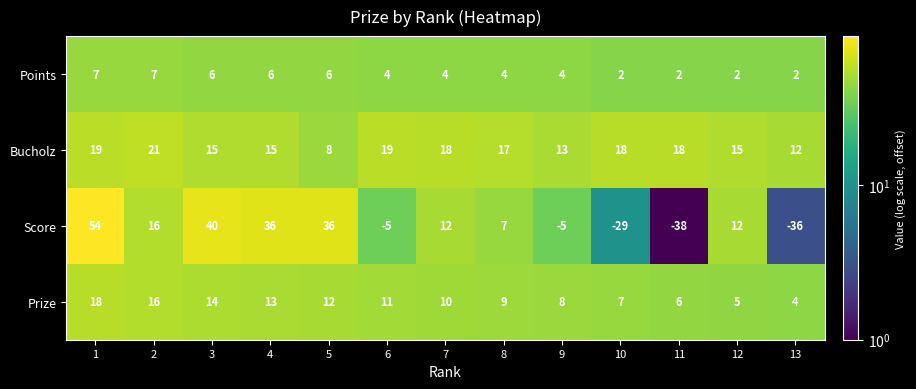

At how many categories does at least one series exceed 43?

1